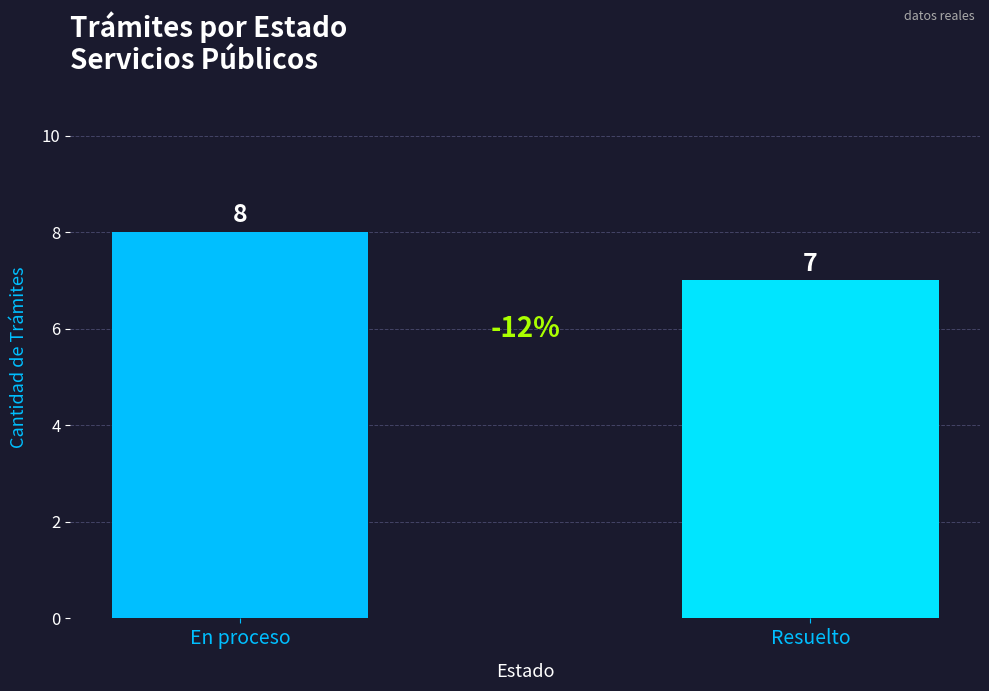

True or false: the data shows 8 at En proceso.

True